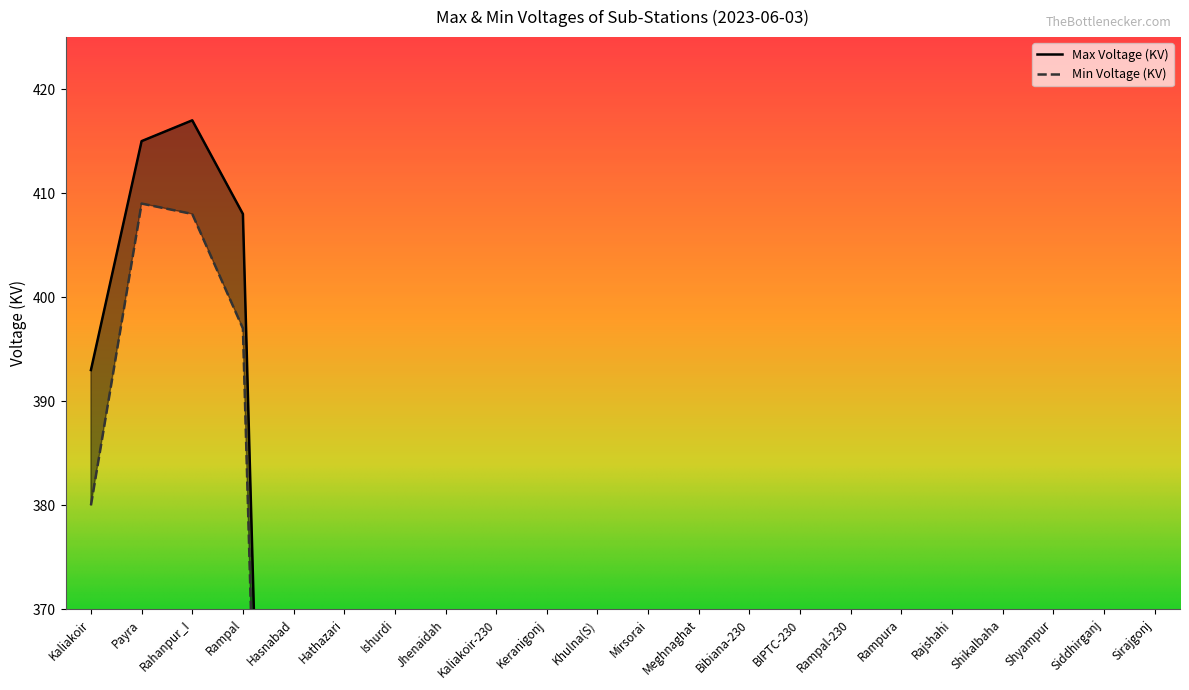

At which label does Min Voltage (KV) first exceed 226?

Kaliakoir